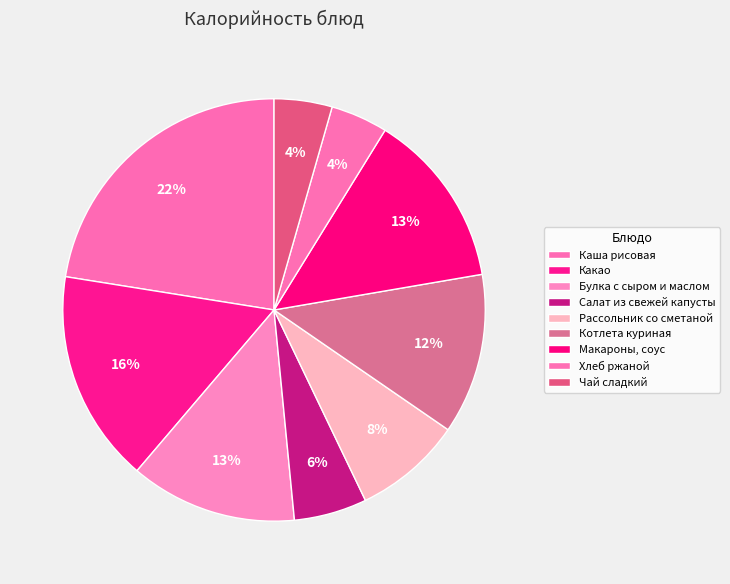

How many segments does this pie chart have?

9